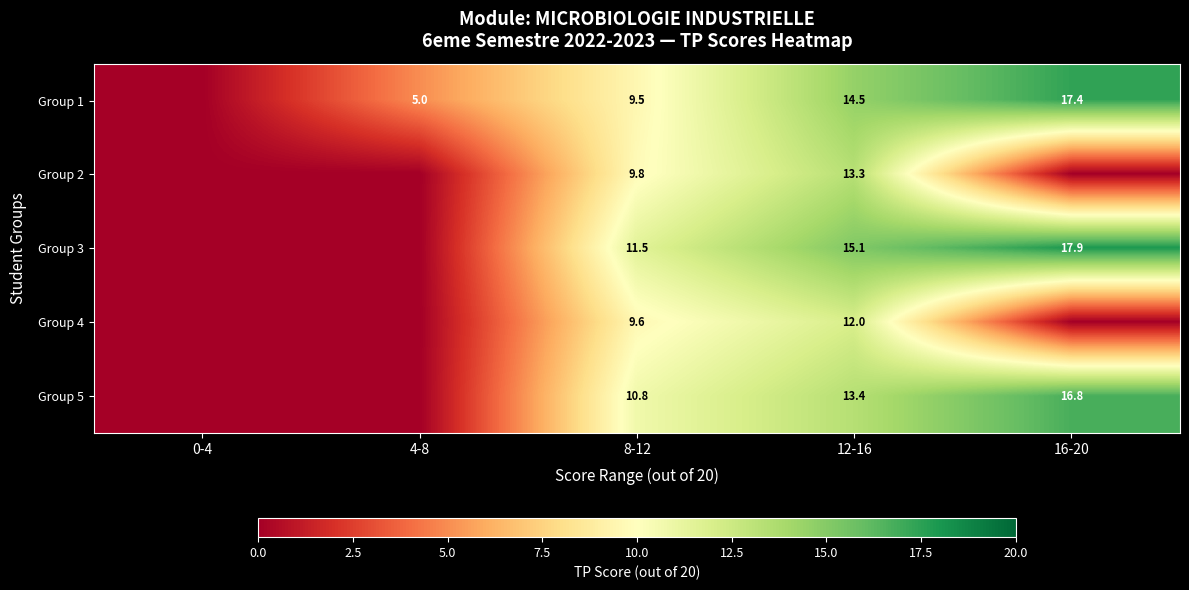

At which category does the chart reach its minimum across all series?

0-4